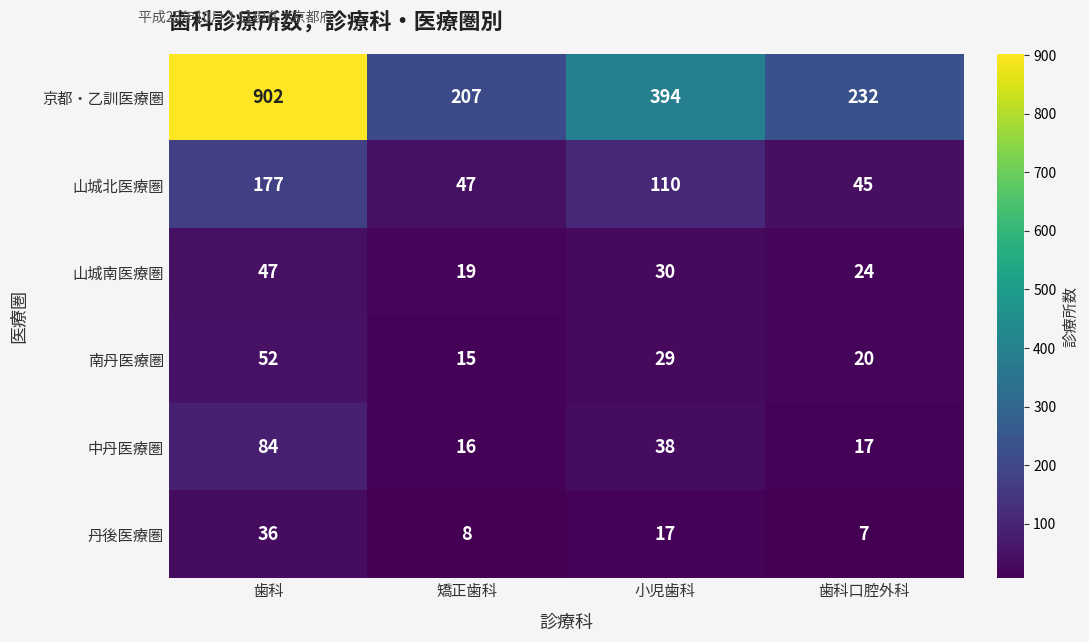

Which series has the widest spread of values?

京都・乙訓医療圏